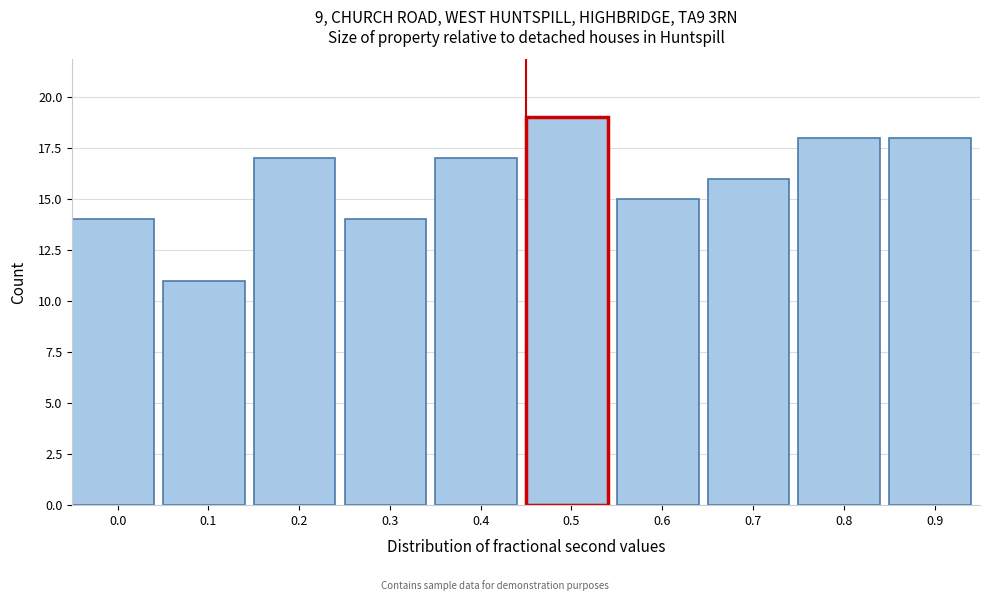

Reading left to right, extract all data points from this chart.

0.0=14	0.1=11	0.2=17	0.3=14	0.4=17	0.5=19	0.6=15	0.7=16	0.8=18	0.9=18